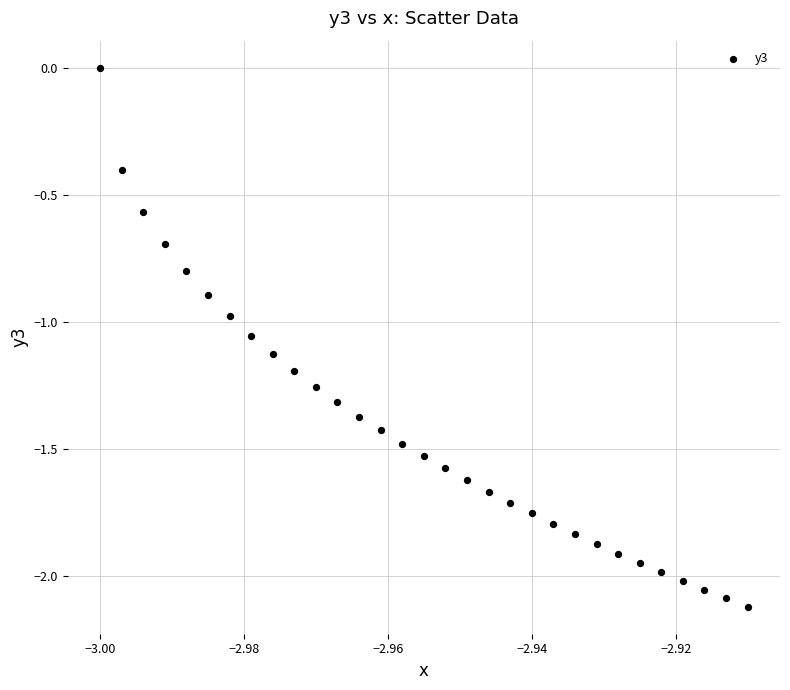

What is the range of Y values (max minus min)?

2.1